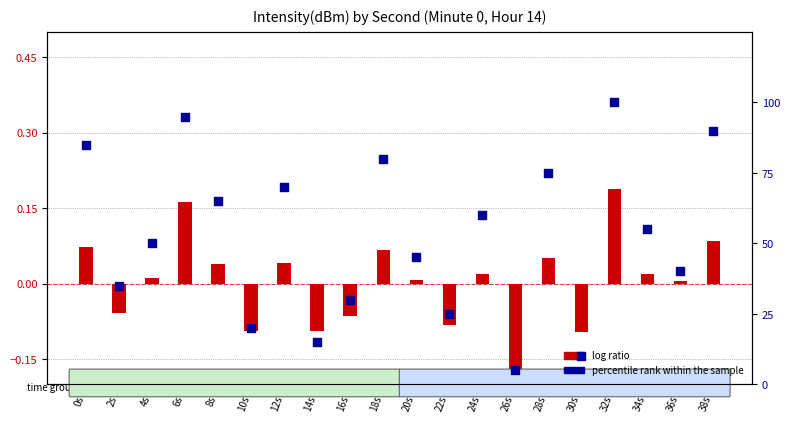

What is the total value across all series at 22s?

24.9